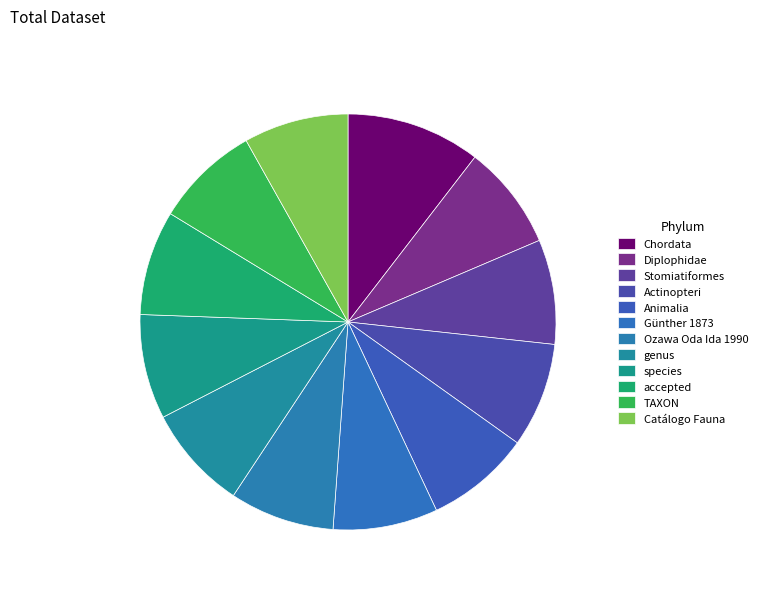

How many slices are in this pie chart?

12